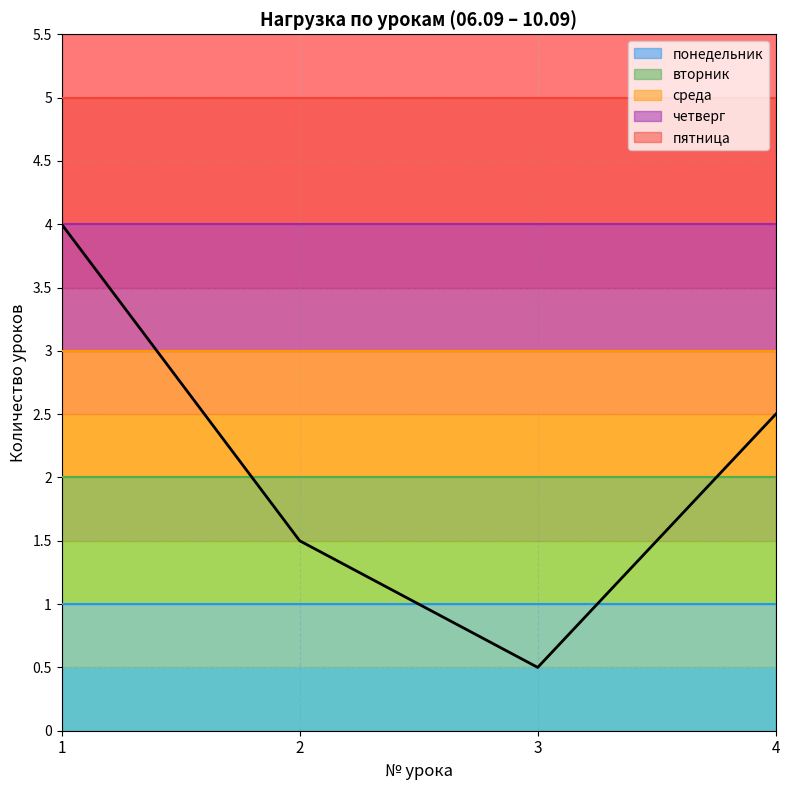

True or false: понедельник has a value of 2 at 1.

False